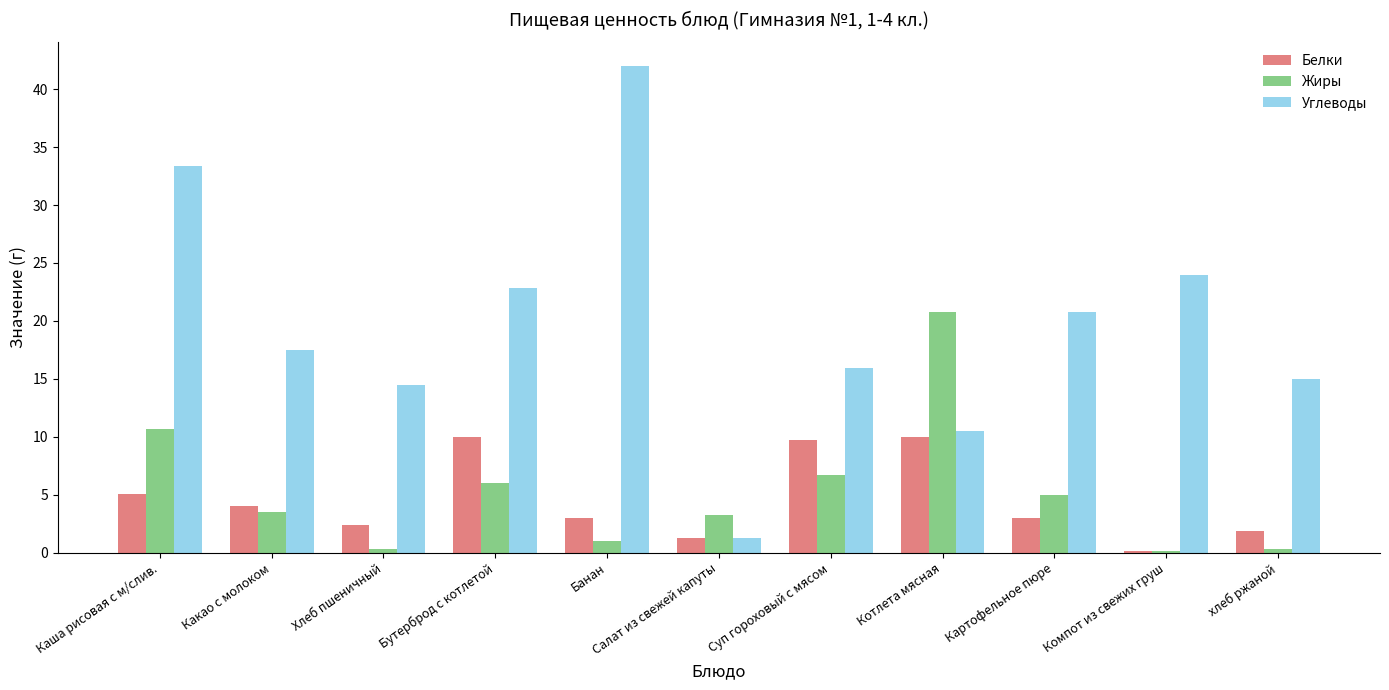

Is the value of Жиры at Компот из свежих груш greater than the value of Белки at Котлета мясная?

No